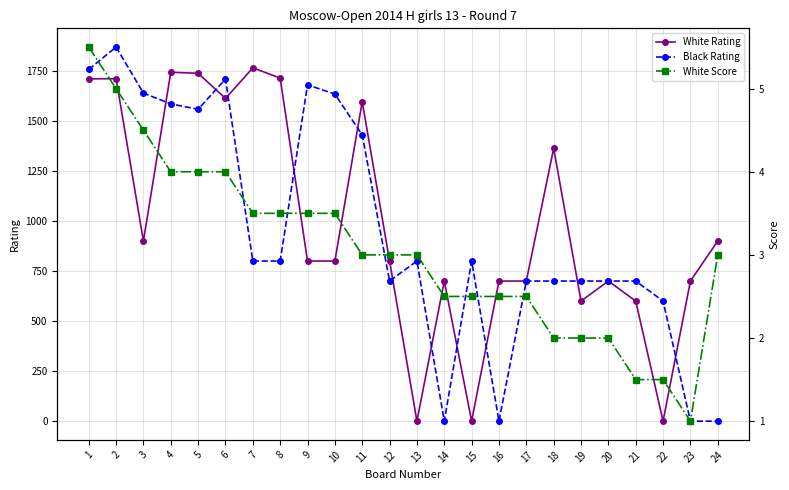

What is the total value across all series at 7?

2568.5